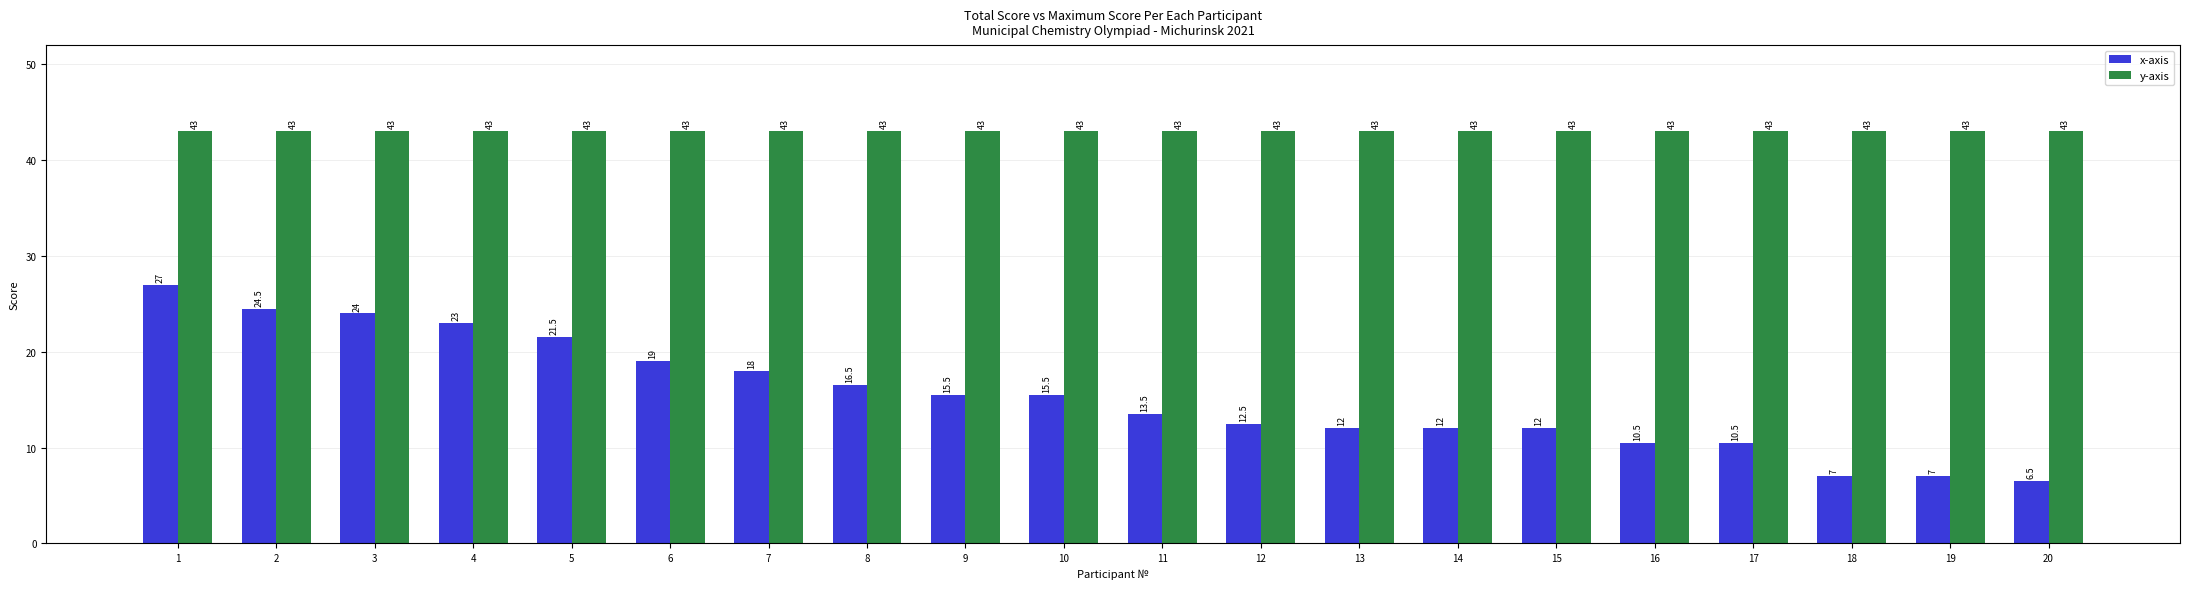

Read the x-axis value at 10.

15.5